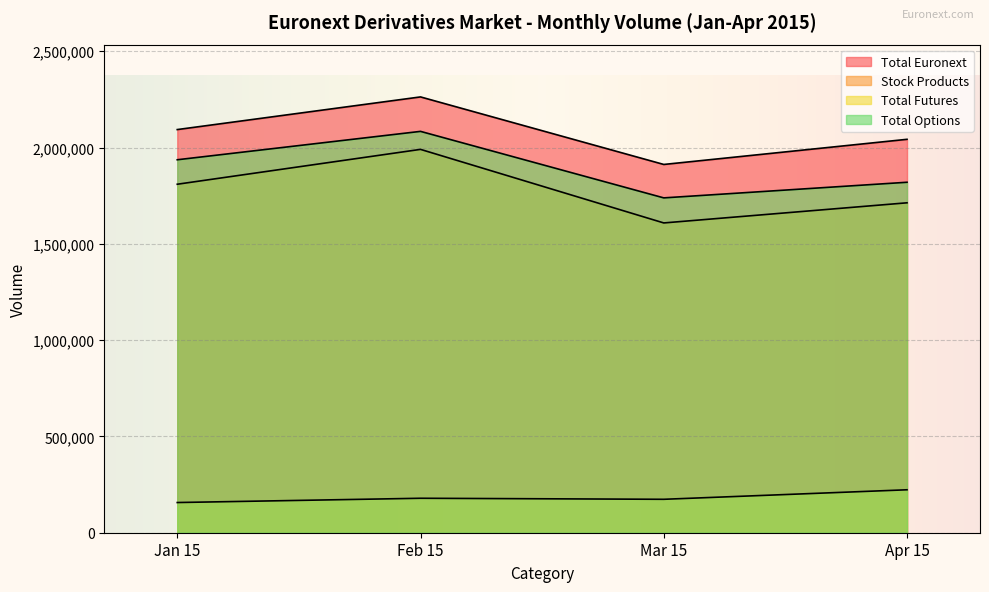

True or false: Apr 15 and Feb 15 cross at least once.

True